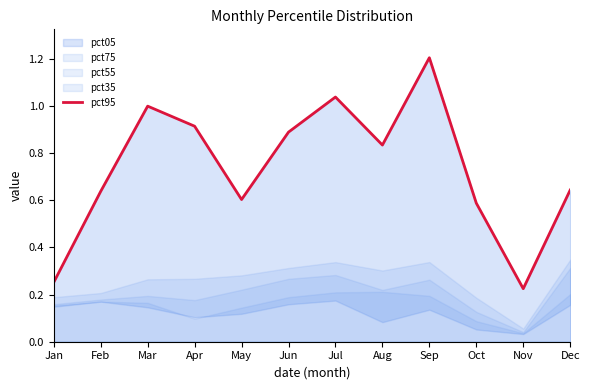

Does the chart display data point markers on the line(s)?

No